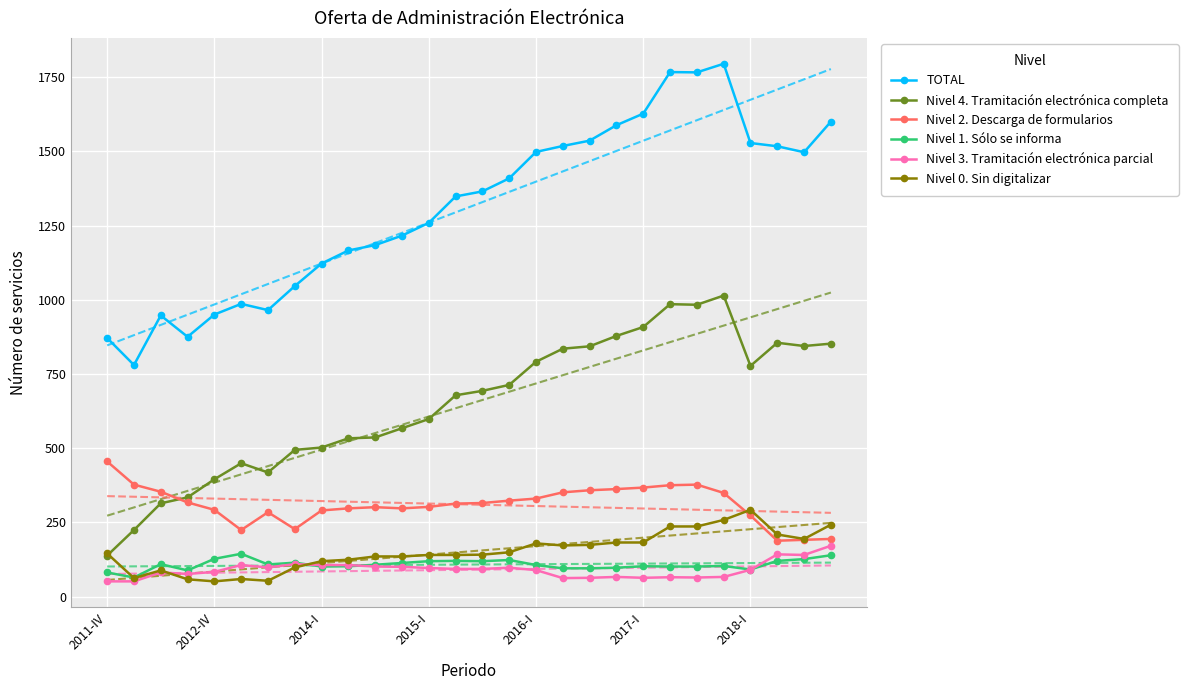

The value of TOTAL at 2012-IV is 950. True or false?

True